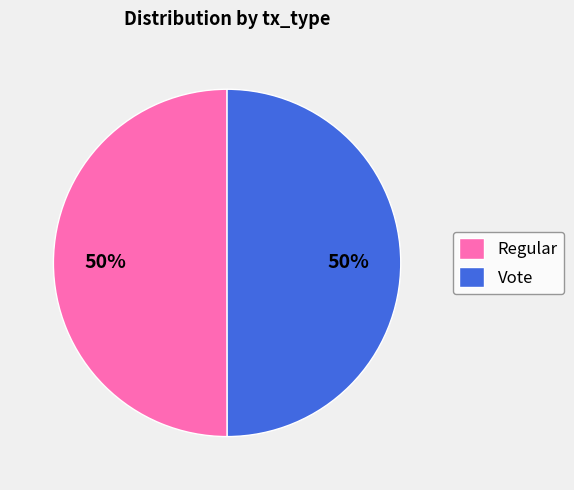

Do Vote and Regular together represent more than half of the pie?

Yes